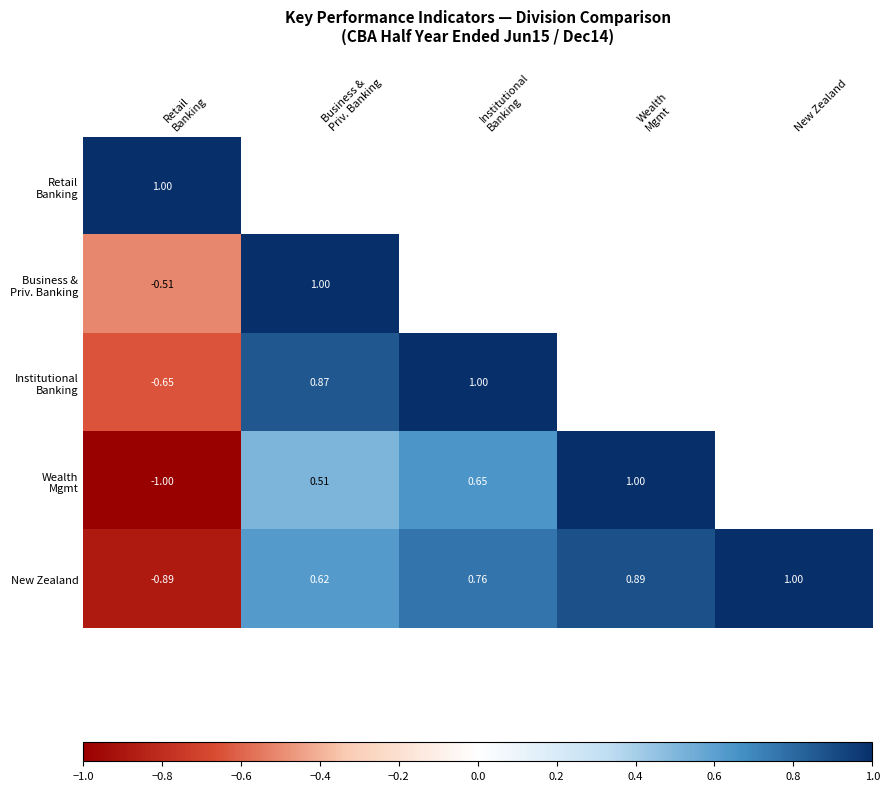

At which label does New Zealand reach its peak?

New Zealand